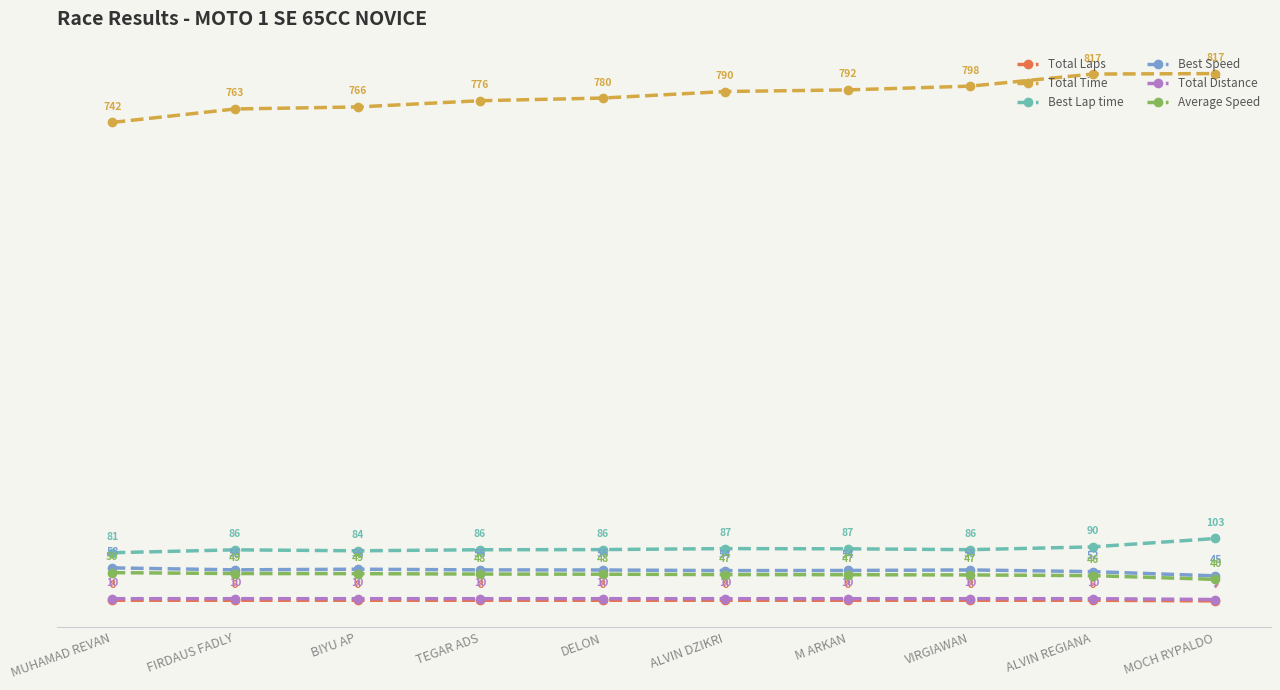

What is the greatest value displayed?

817.4